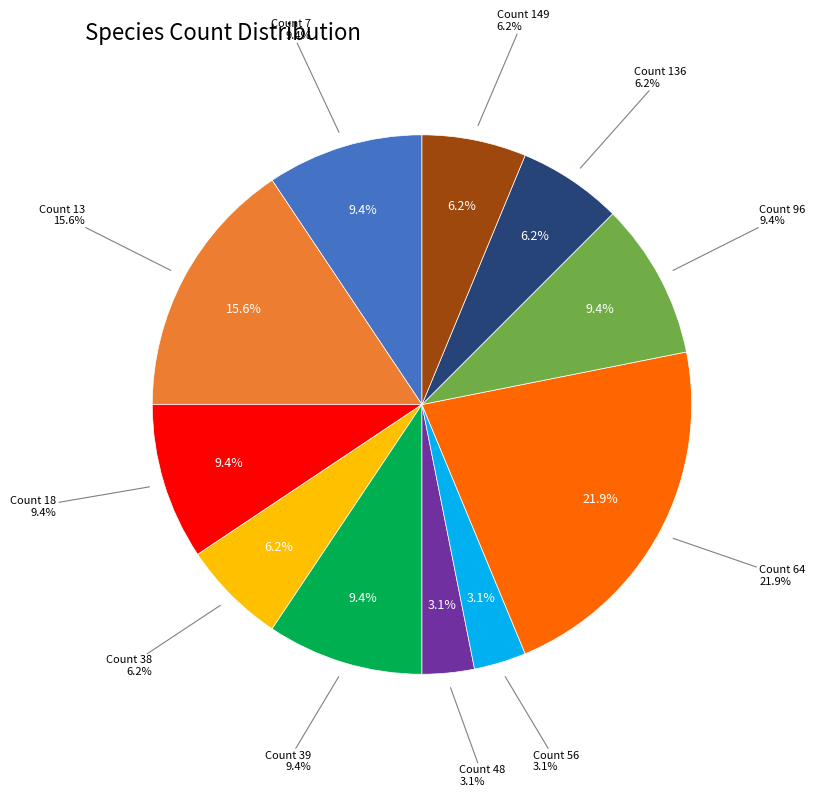

What is the change in value from 13 to 96?

+83